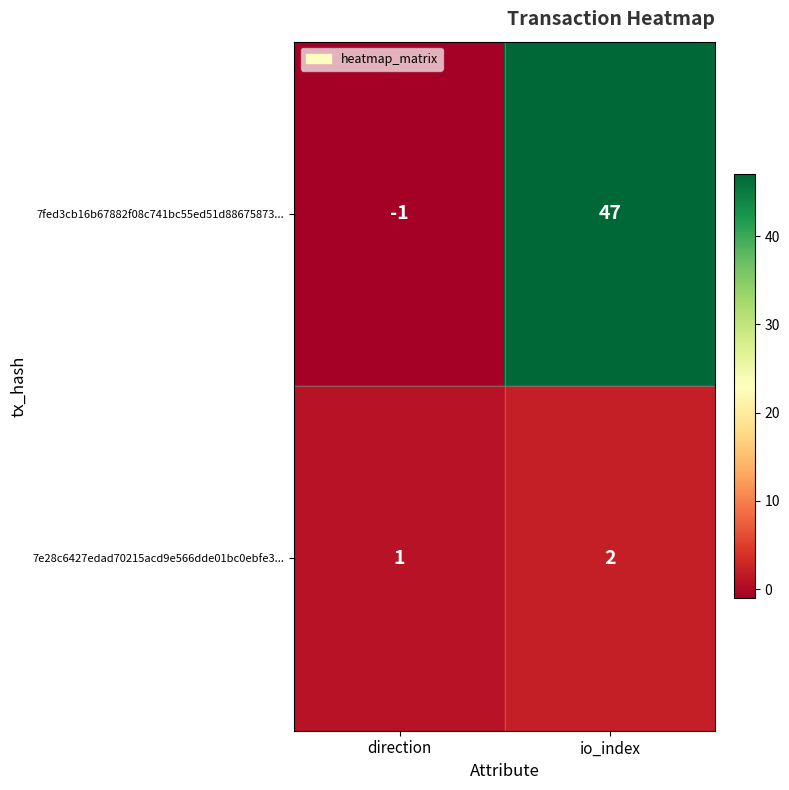

What is the sum of all 7fed3cb16b67882f08c741bc55ed51d88675873... values?

46